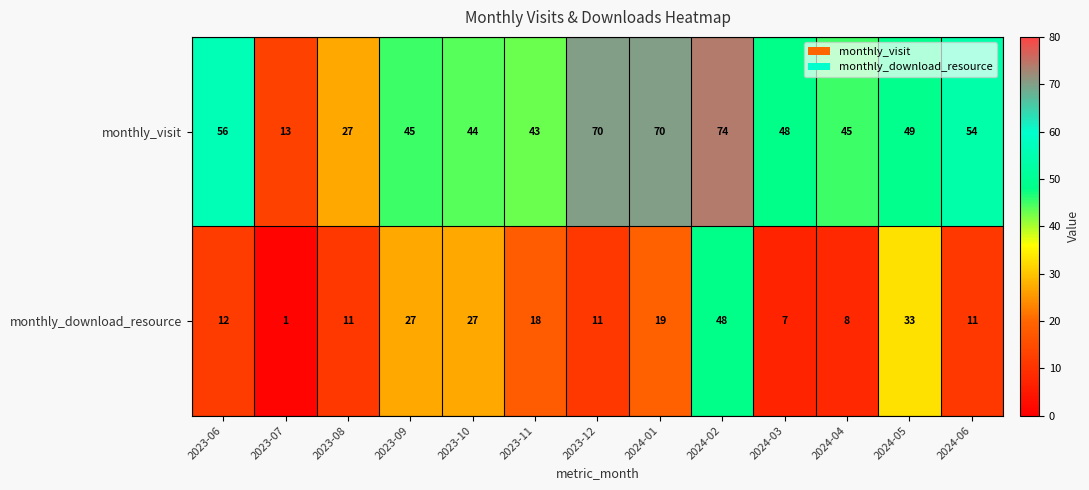

What is the sum of the monthly_download_resource values at 2023-08 and 2023-07?

12